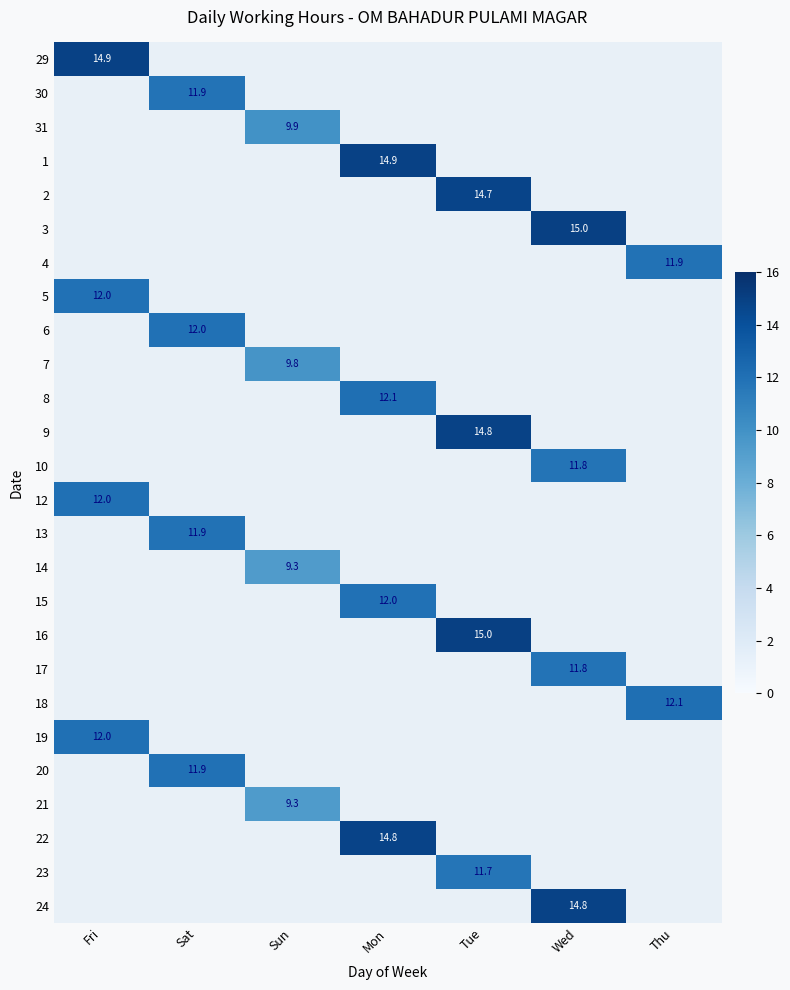

The 18 series shows 12.1 at Thu. True or false?

True